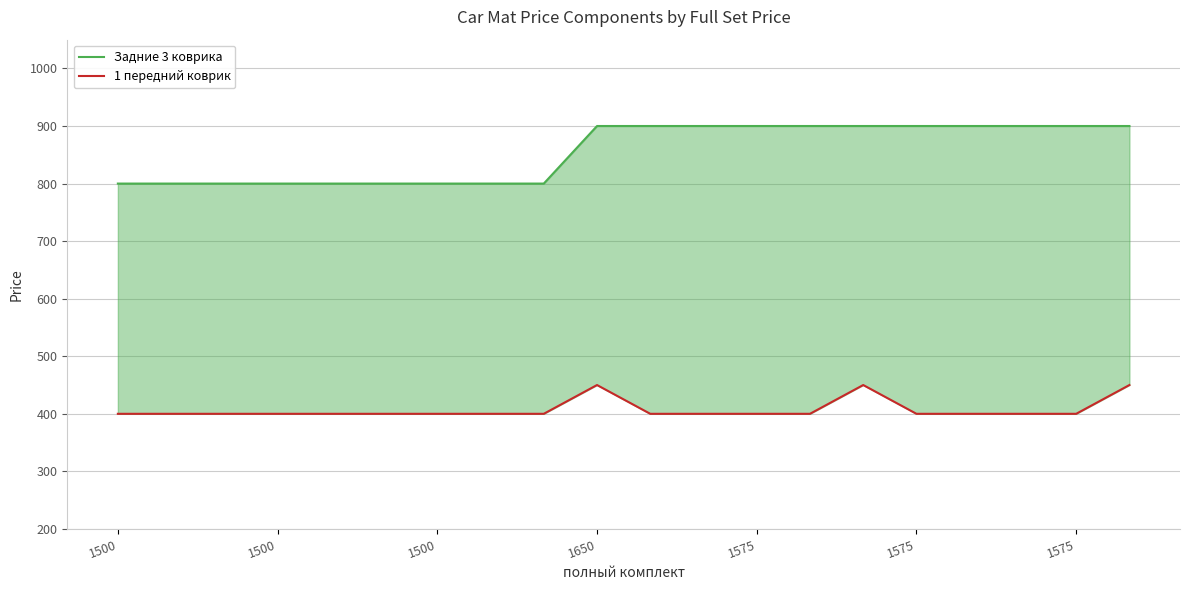

What is the spread (max minus min) of values at 8?

400